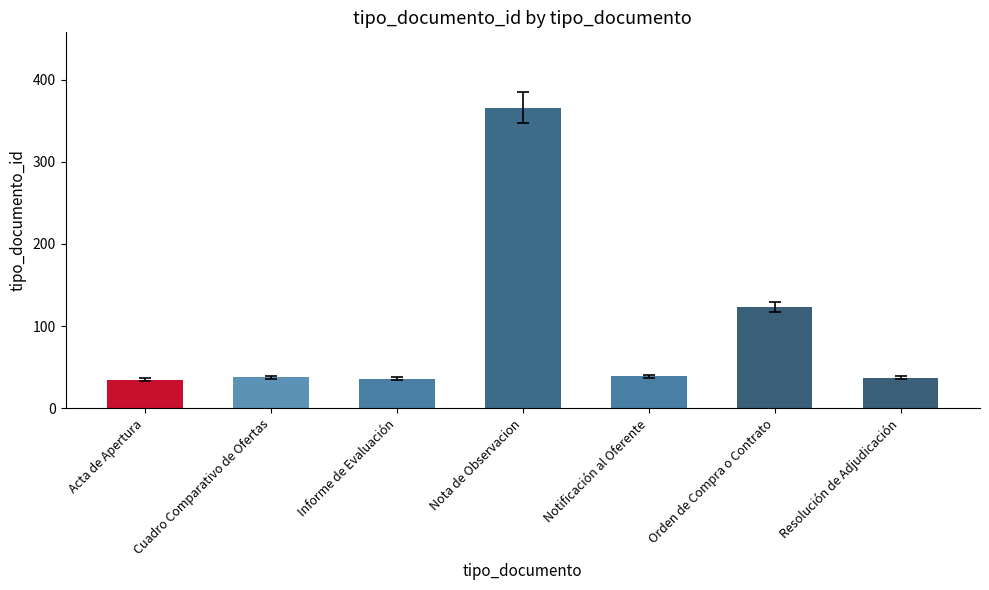

What is the label of the 2nd bar from the right?

Orden de Compra o Contrato